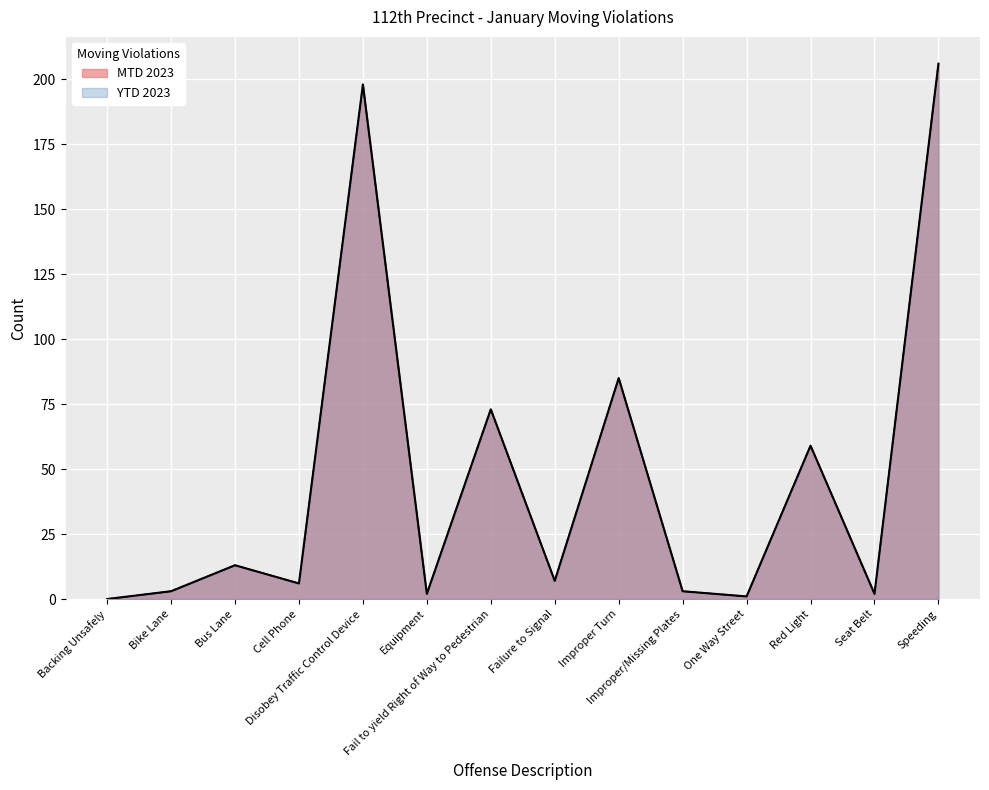

What position from the right is Cell Phone?

11